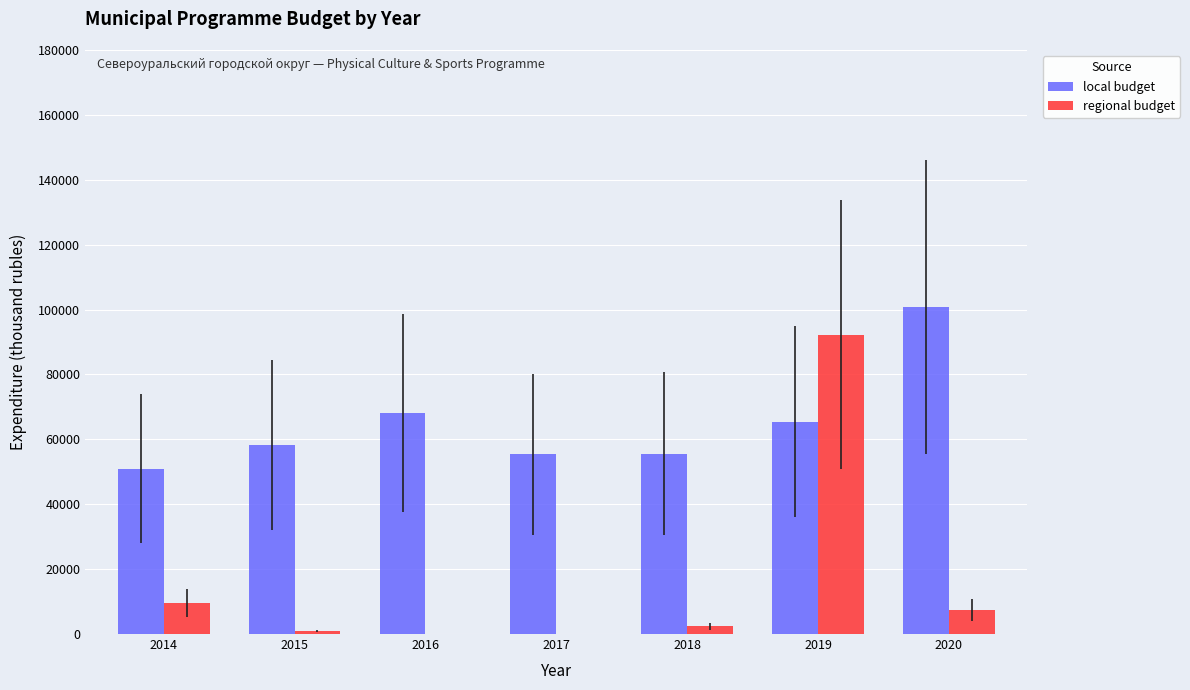

How many distinct data groups are displayed?

2